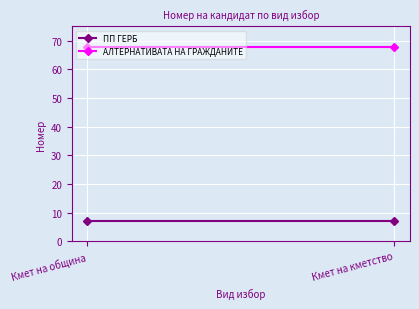

What value does the АЛТЕРНАТИВАТА НА ГРАЖДАНИТЕ series have at Кмет на кметство?

68